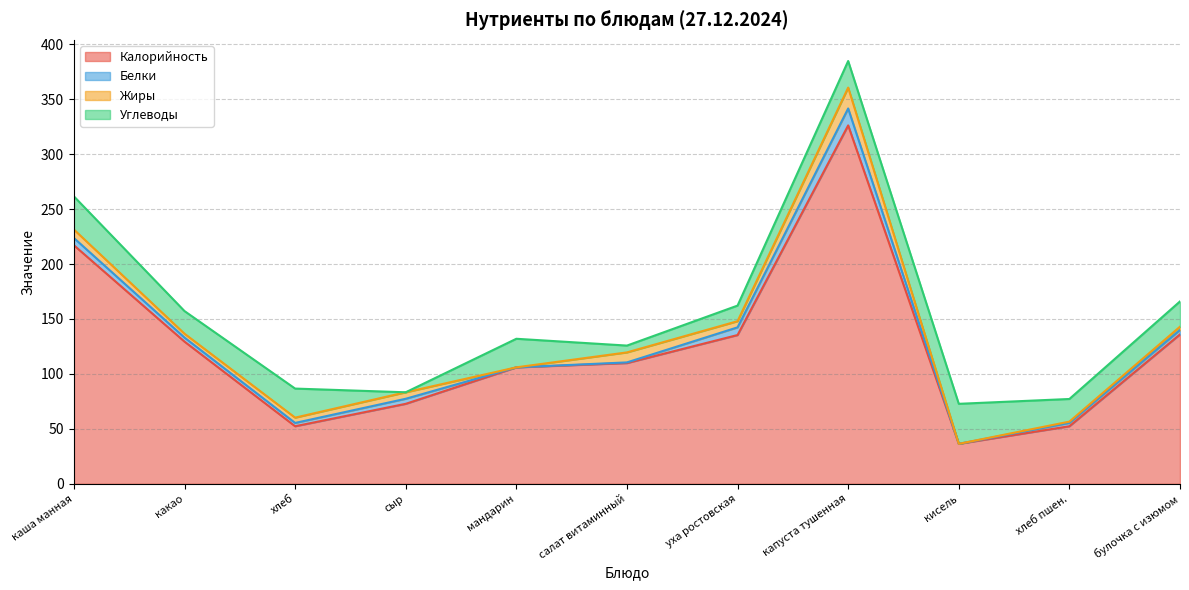

What are all the series names shown in the legend?

Калорийность, Белки, Жиры, Углеводы